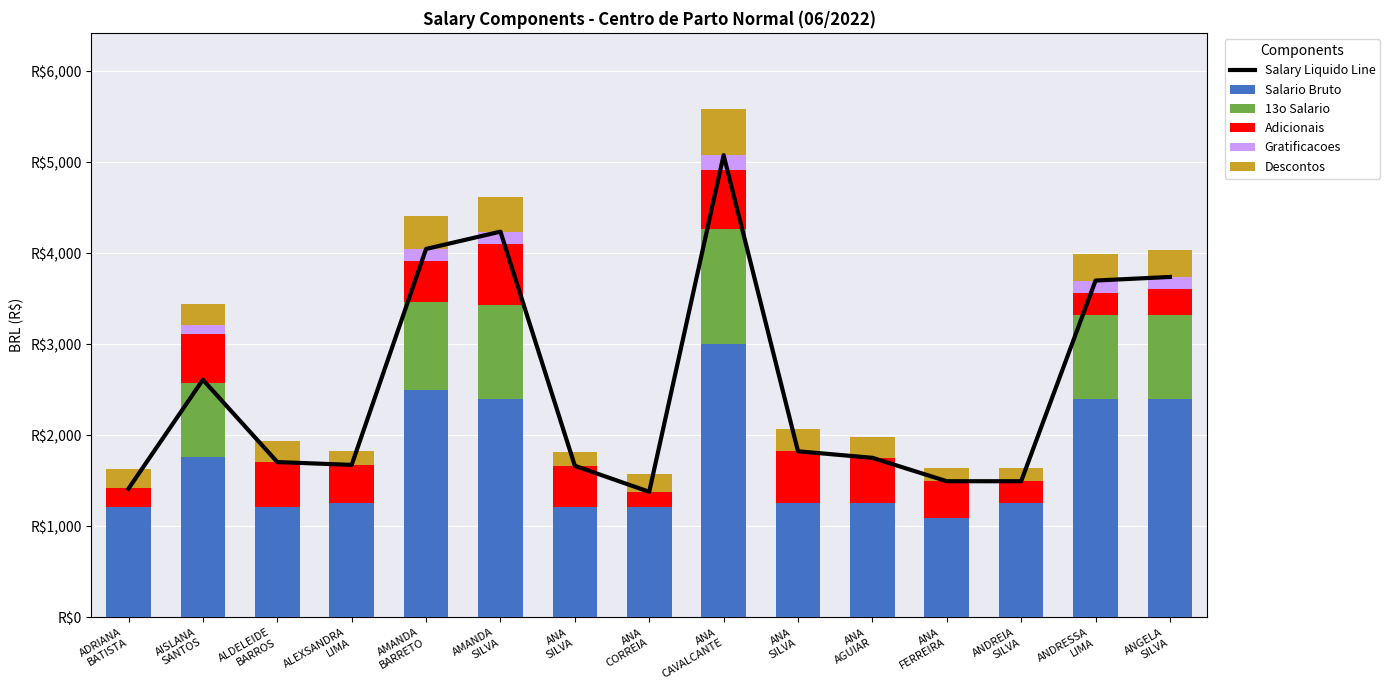

Rank the categories by 13o Salario value from lowest to highest.

ADRIANA
BATISTA, ALDELEIDE
BARROS, ALEXSANDRA
LIMA, ANA
SILVA, ANA
CORREIA, ANA
SILVA, ANA
AGUIAR, ANA
FERREIRA, ANDREIA
SILVA, AISLANA
SANTOS, ANDRESSA
LIMA, ANGELA
SILVA, AMANDA
BARRETO, AMANDA
SILVA, ANA
CAVALCANTE